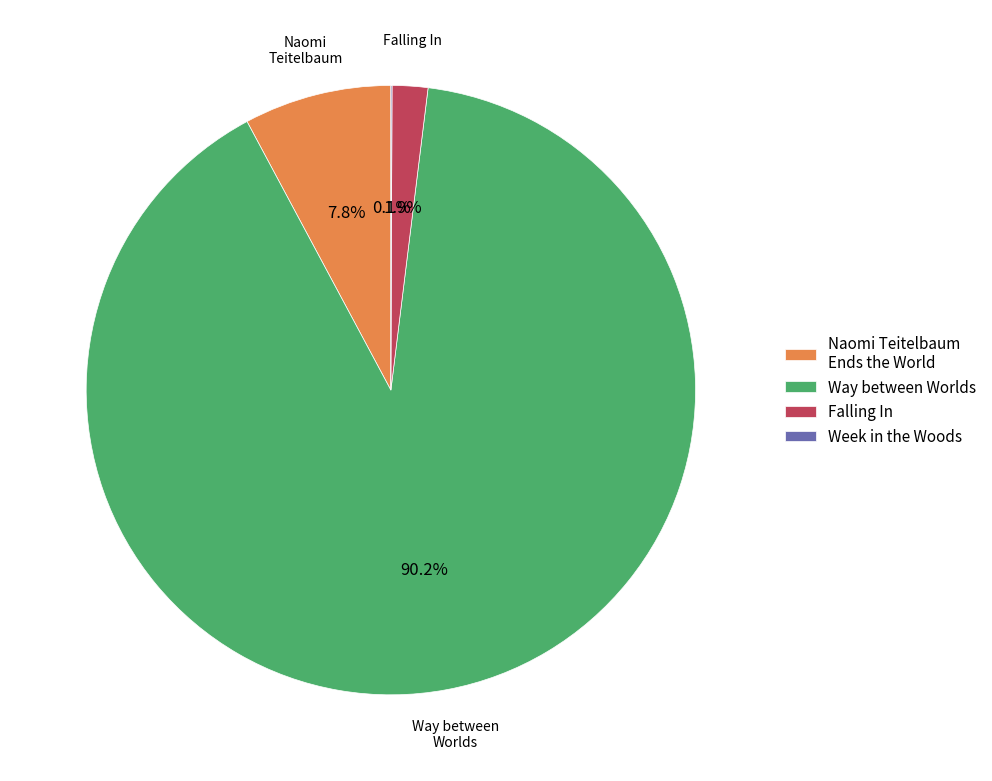

Is there any slice that represents more than half of the pie?

Yes